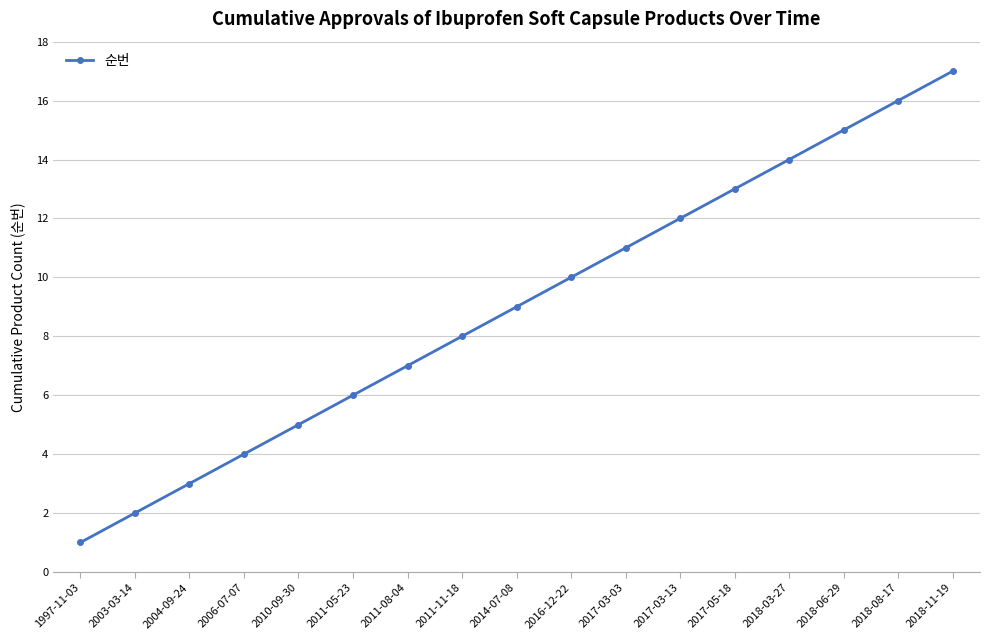

True or false: the data shows 17 at 2018-11-19.

True